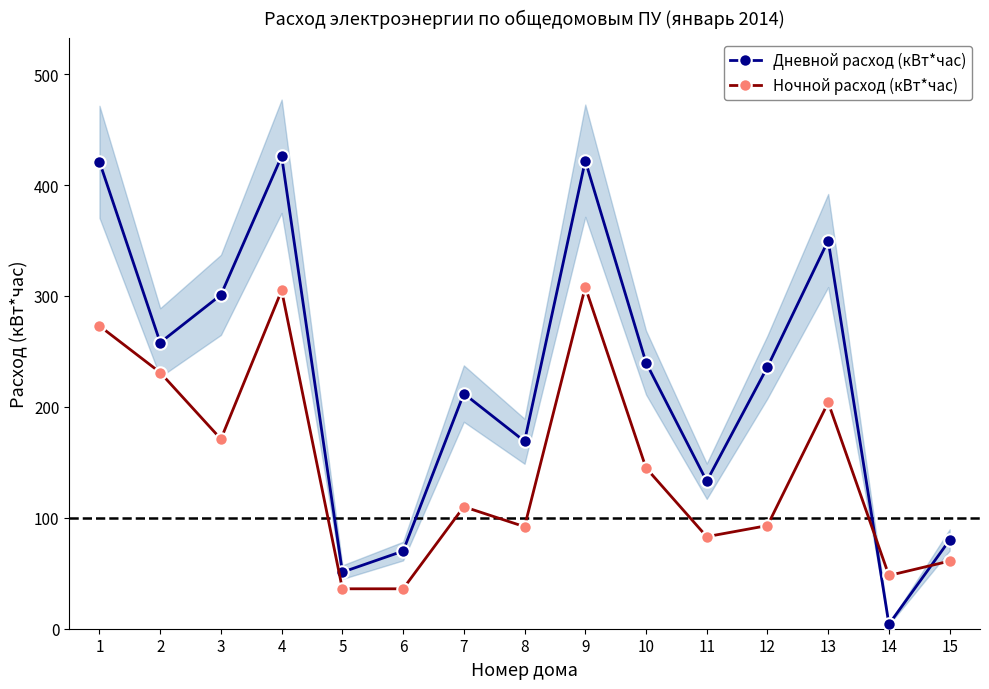

Rank the series by their average value, from highest to lowest.

Дневной расход (кВт*час), Ночной расход (кВт*час)